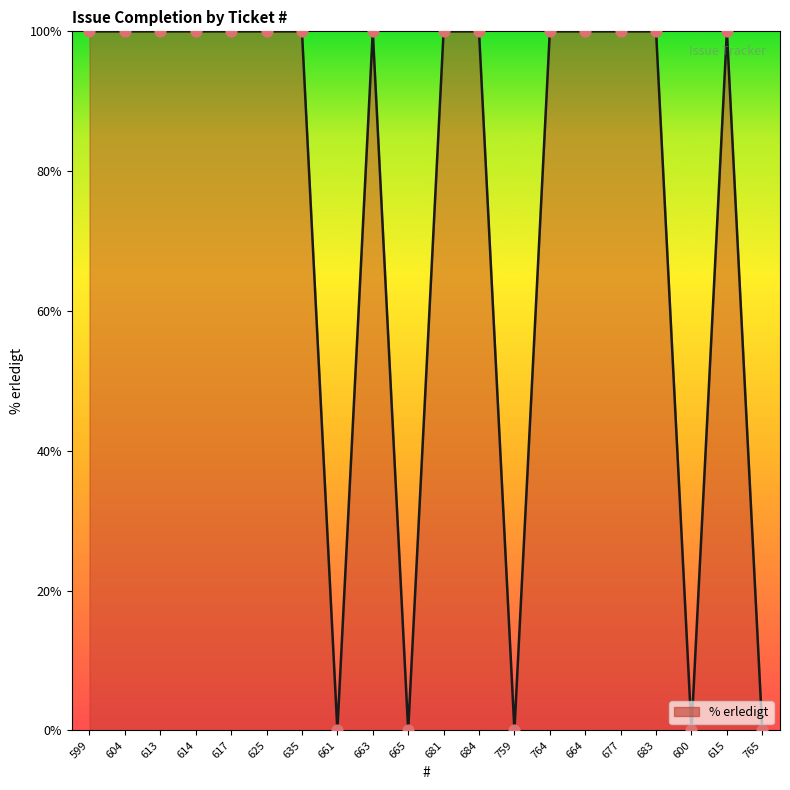

Which has a higher value, 681 or 759?

681